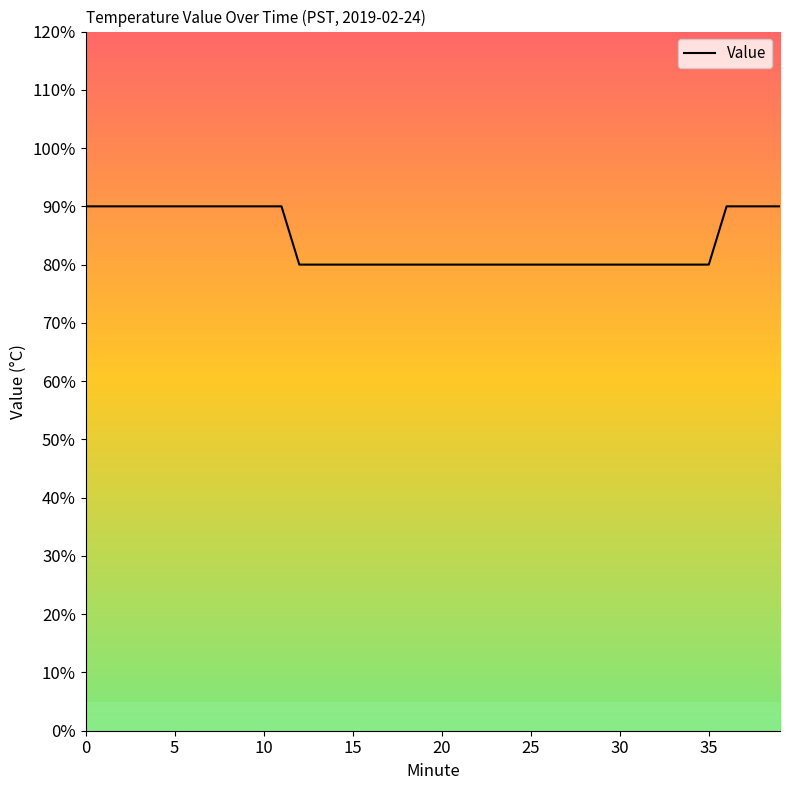

At which label is the value closest to 0?

12